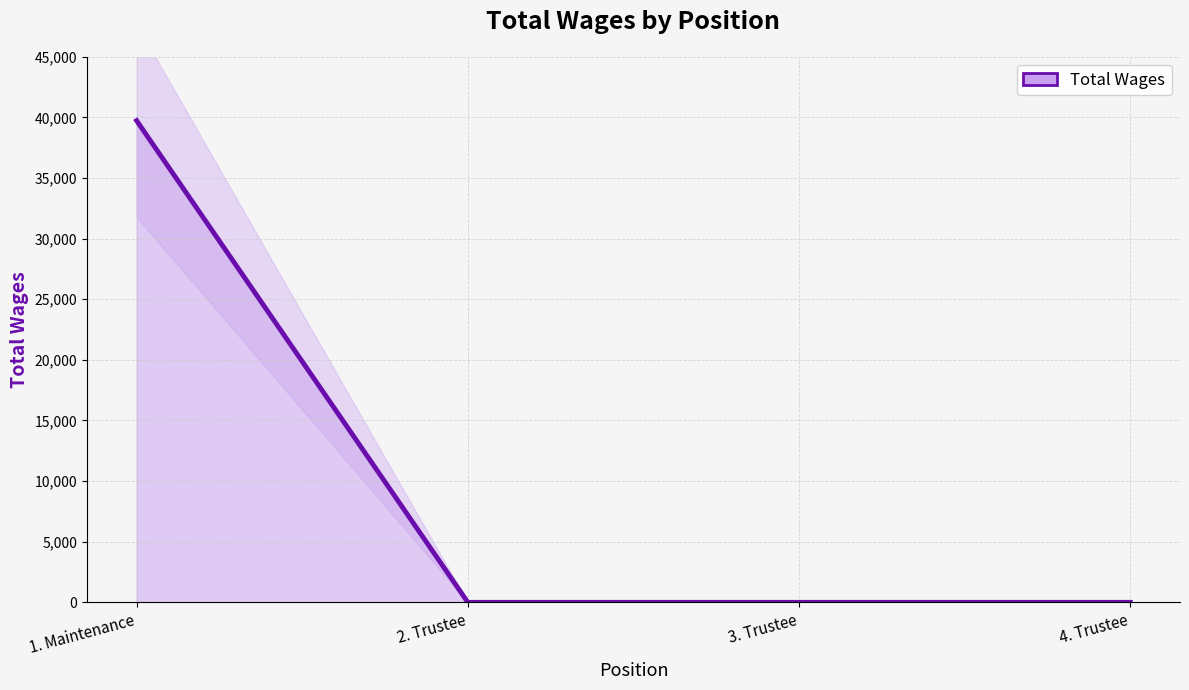

True or false: the data shows 0 at 4. Trustee.

True